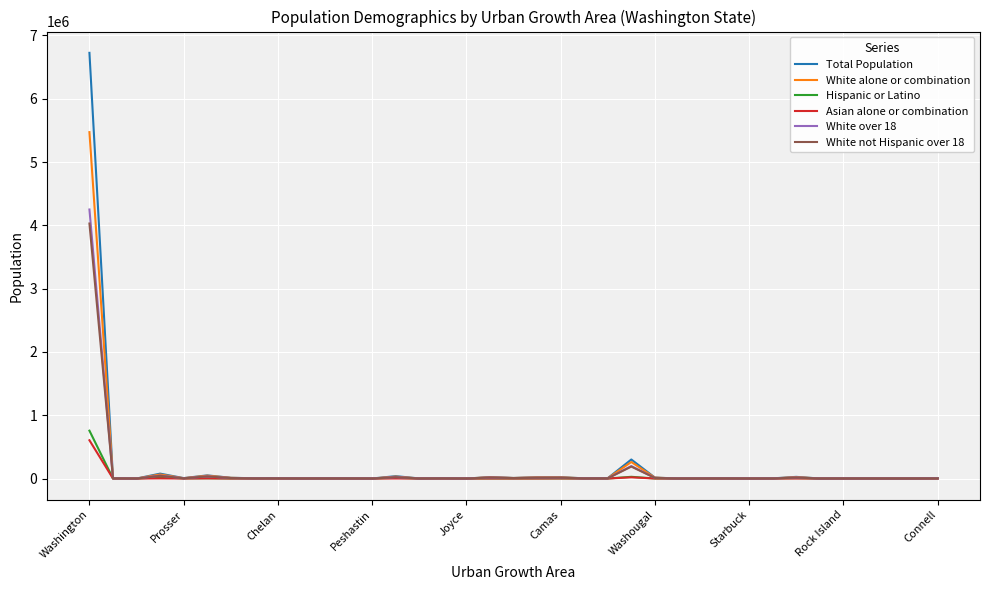

What is the maximum value for Total Population?

6724540